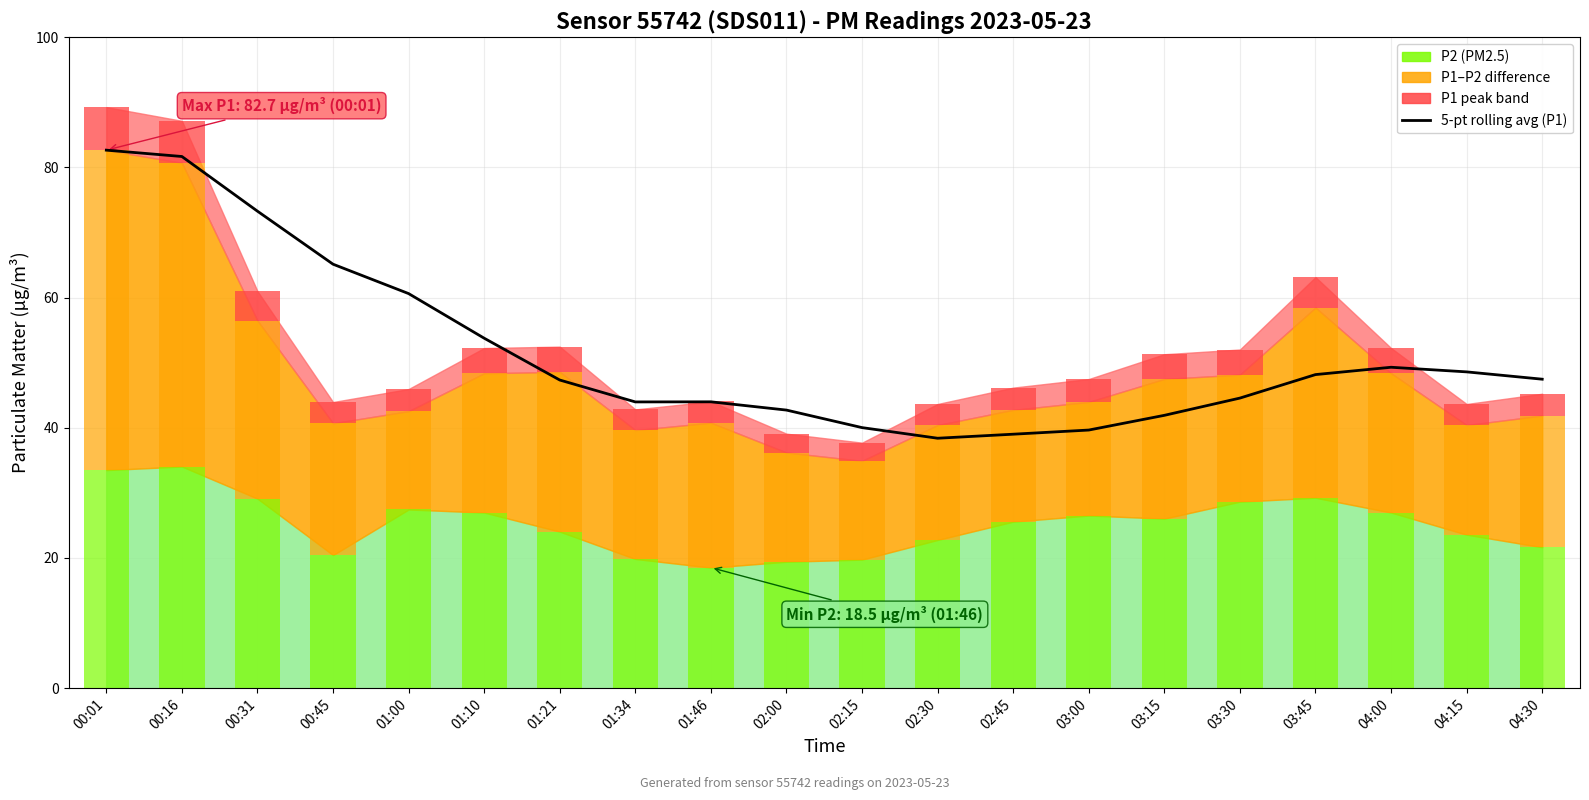

What value does the data have at 01:21?

47.3